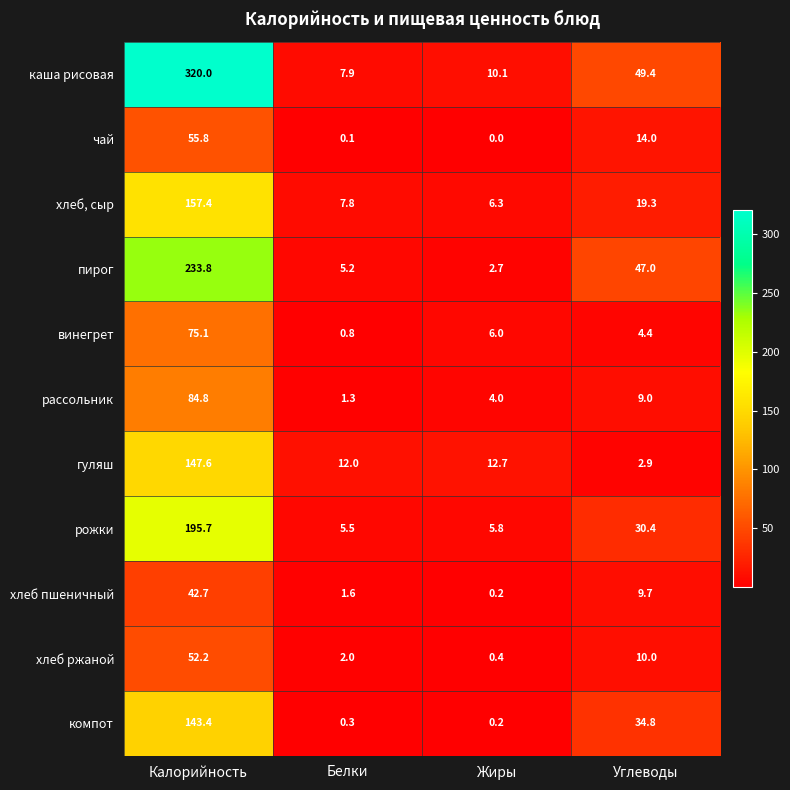

At Углеводы, list the series in order from largest to smallest.

каша рисовая, пирог, компот, рожки, хлеб, сыр, чай, хлеб ржаной, хлеб пшеничный, рассольник, винегрет, гуляш